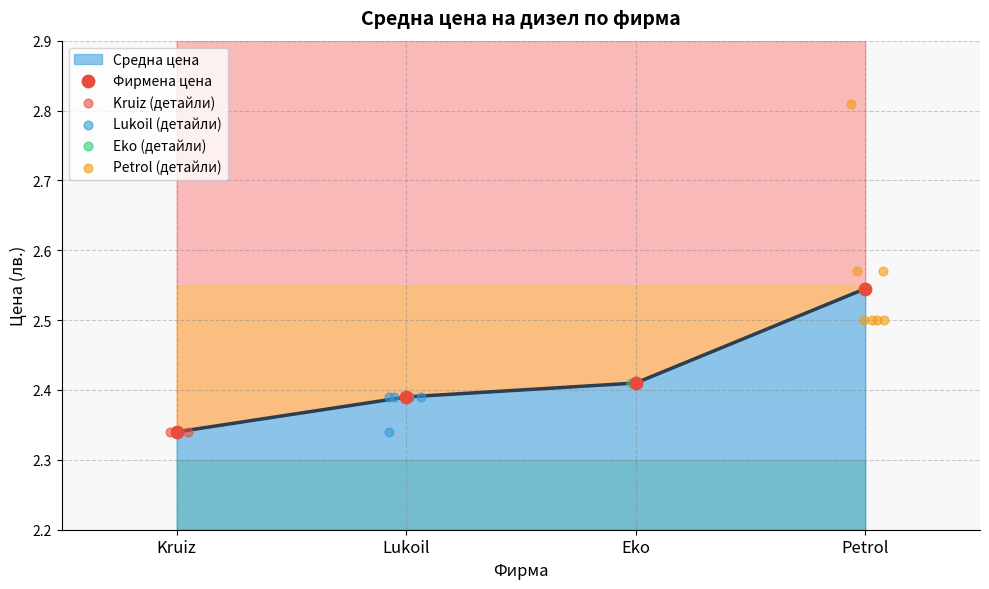

Which series contains the highest Y value?

Petrol